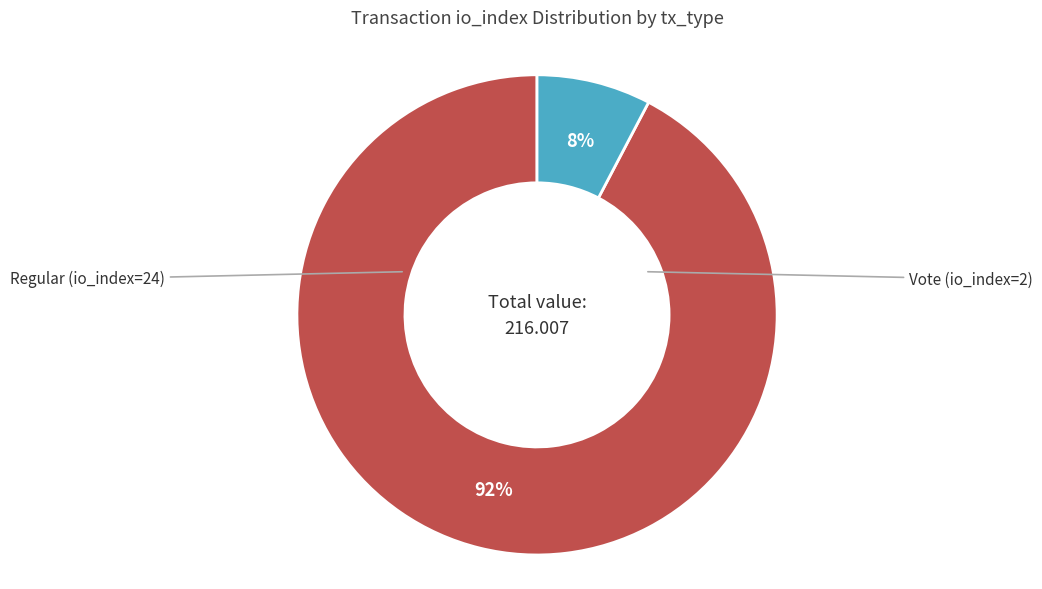

Rank the categories by value from lowest to highest.

Vote (io_index=2), Regular (io_index=24)